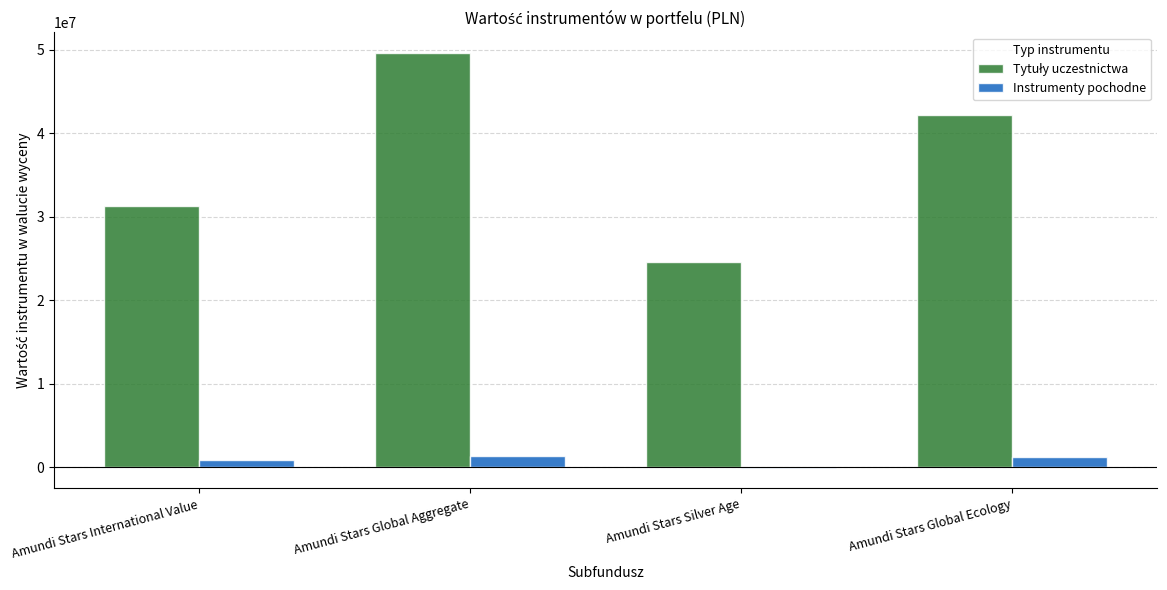

Which category has the highest value across all series?

Amundi Stars Global Aggregate